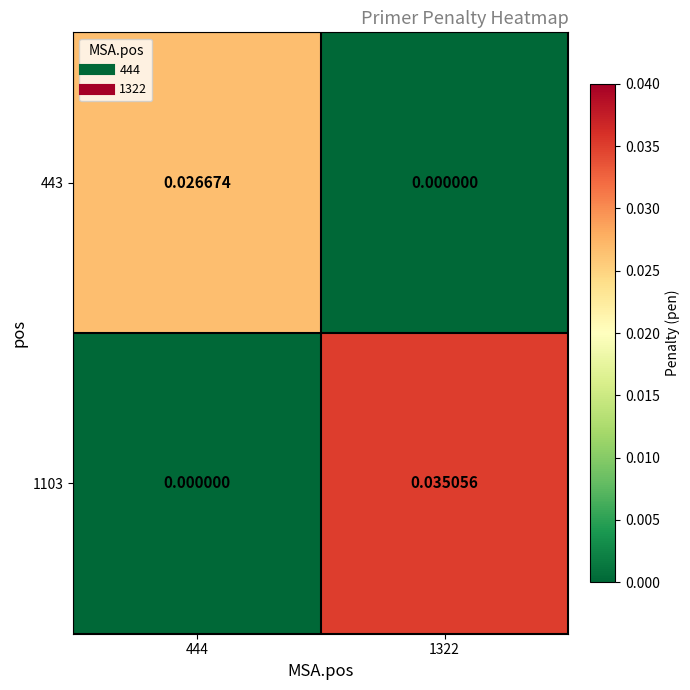

Between 444 and 1322, which series saw the biggest shift?

1103